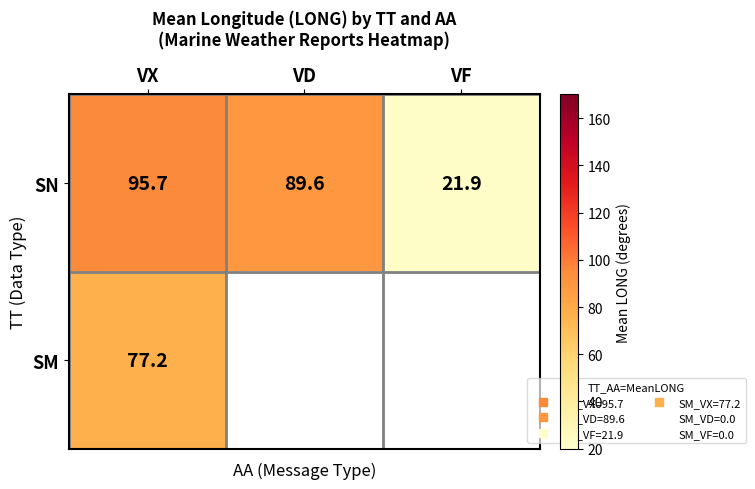

The value of SM at VF is 23.5. True or false?

False